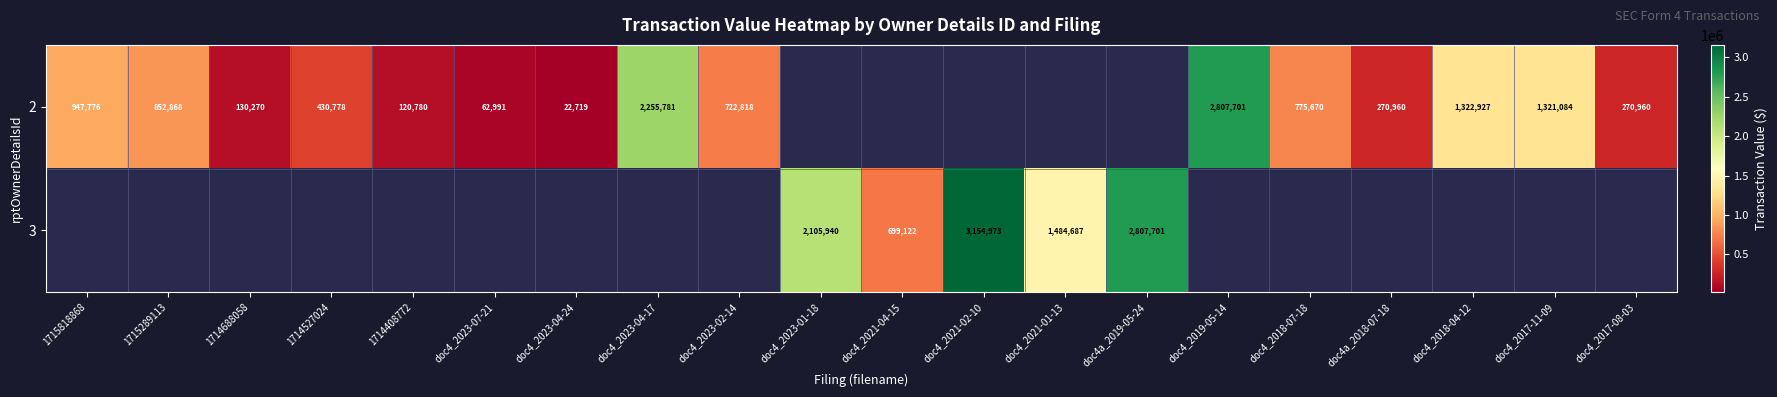

The value of 2 at 1714408772 is 120780. True or false?

True